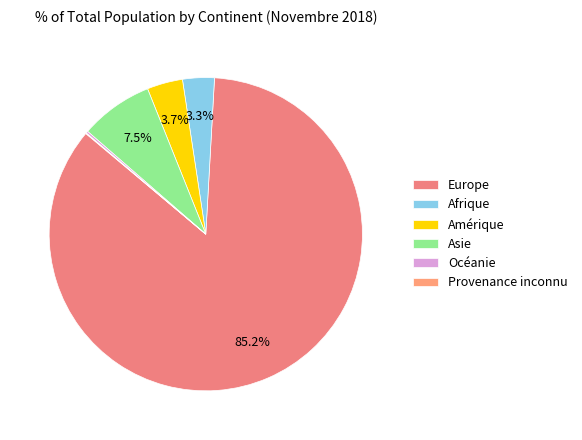

To the nearest percent, what portion does Amérique represent?

4%